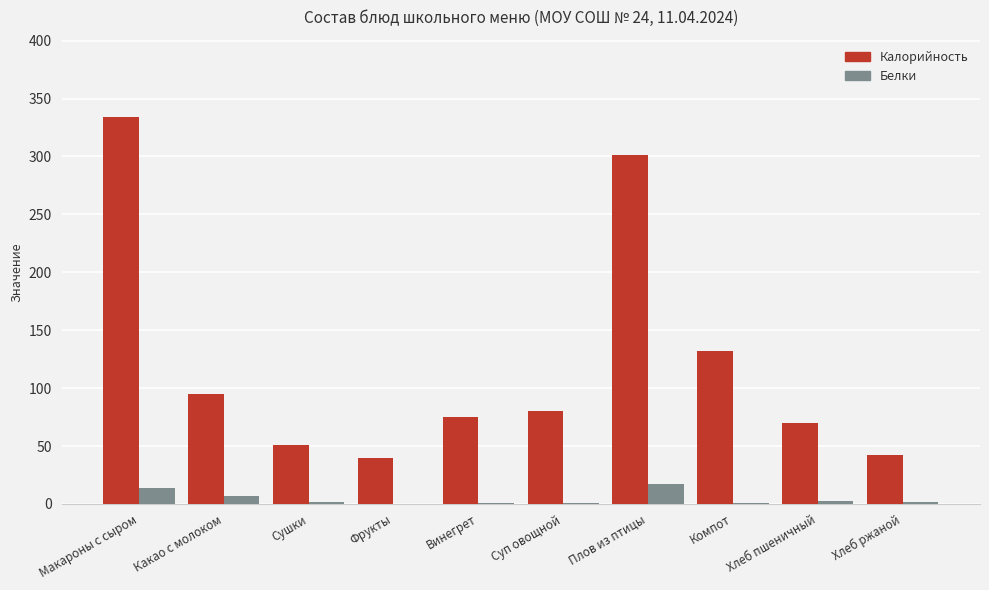

What is the maximum value shown in the chart?

334.0